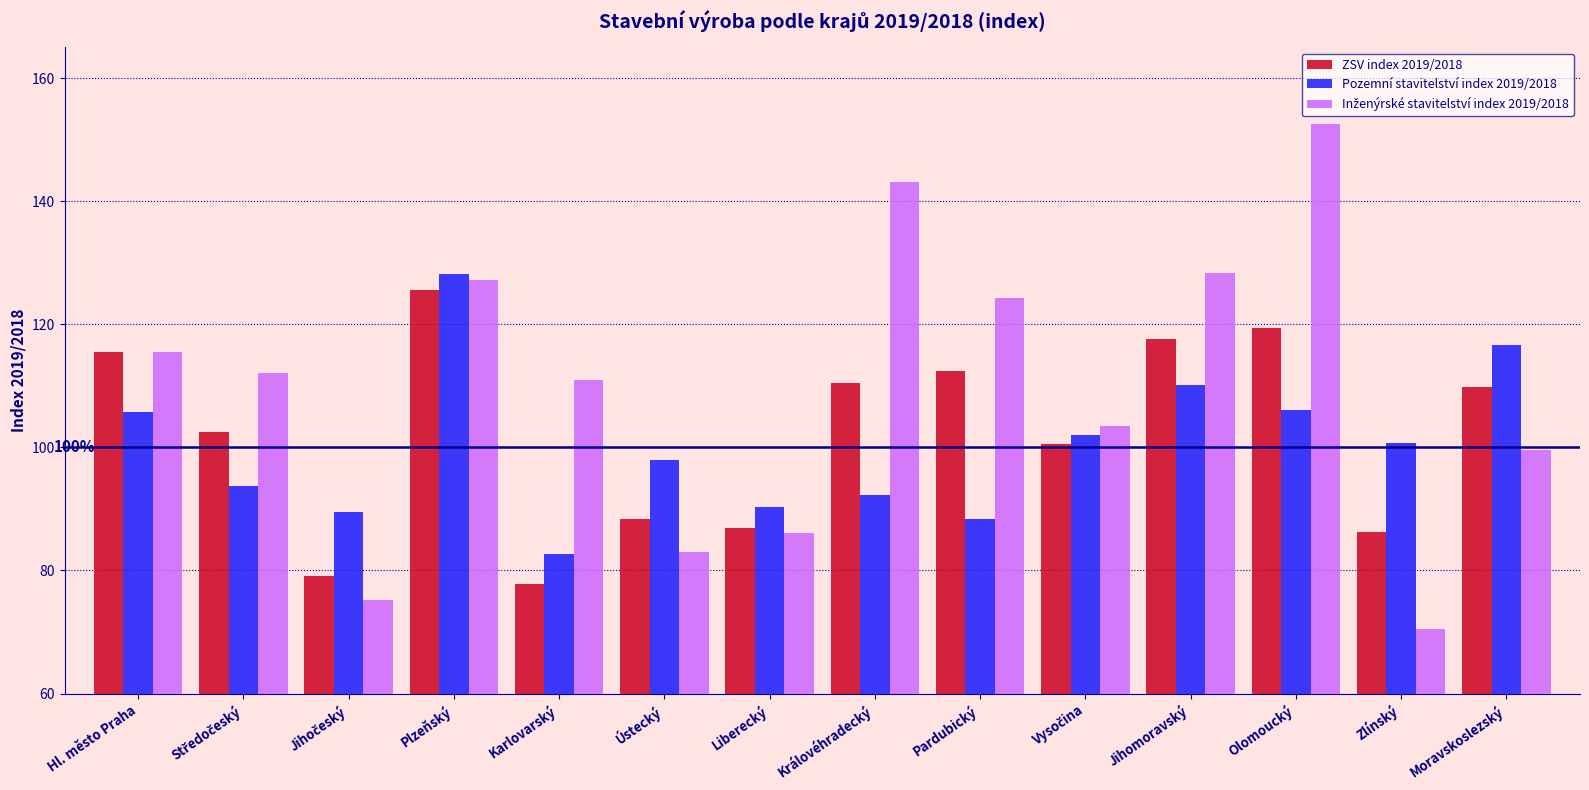

What is the difference between the highest and lowest values at Jihomoravský?

18.2